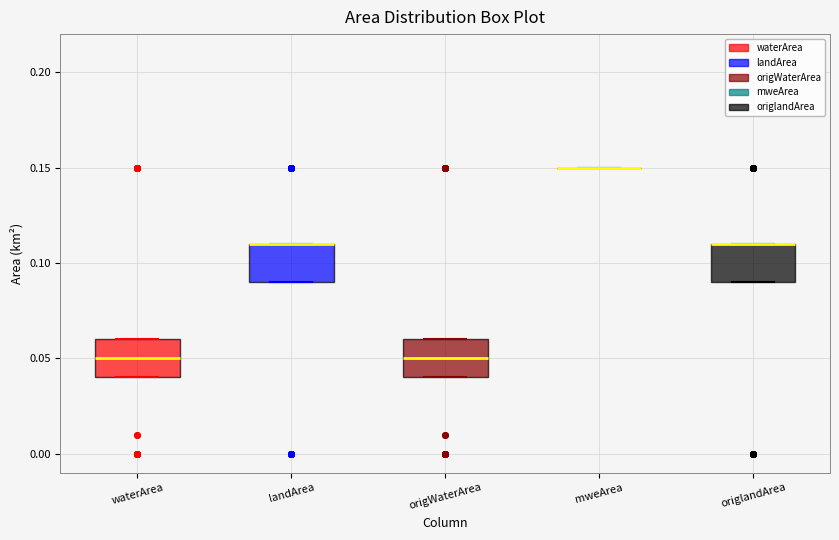

Where is the upper edge of the box for origlandArea on the y-axis? The values are not printed on the chart, so give them approximately, as read against the axis.

0.11